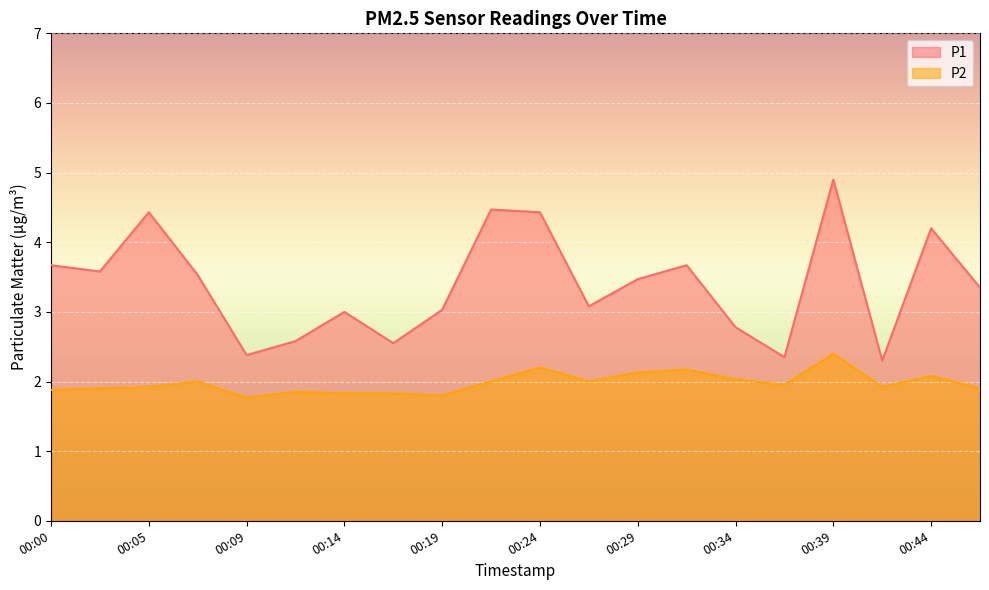

What is the sum of the P2 values at 00:17 and 00:31?

4.0